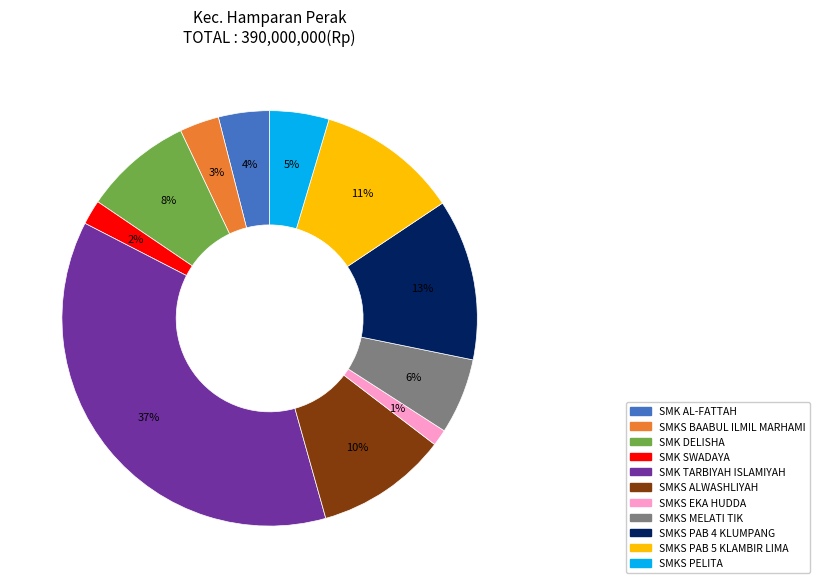

To the nearest percent, what is the difference between the largest and smallest slice percentages?

36%